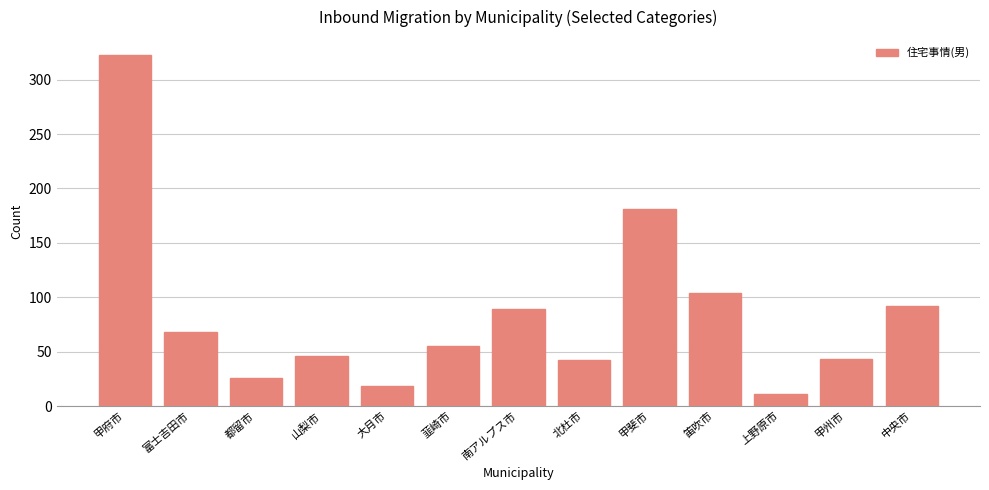

Which has a higher value, 中央市 or 北杜市?

中央市